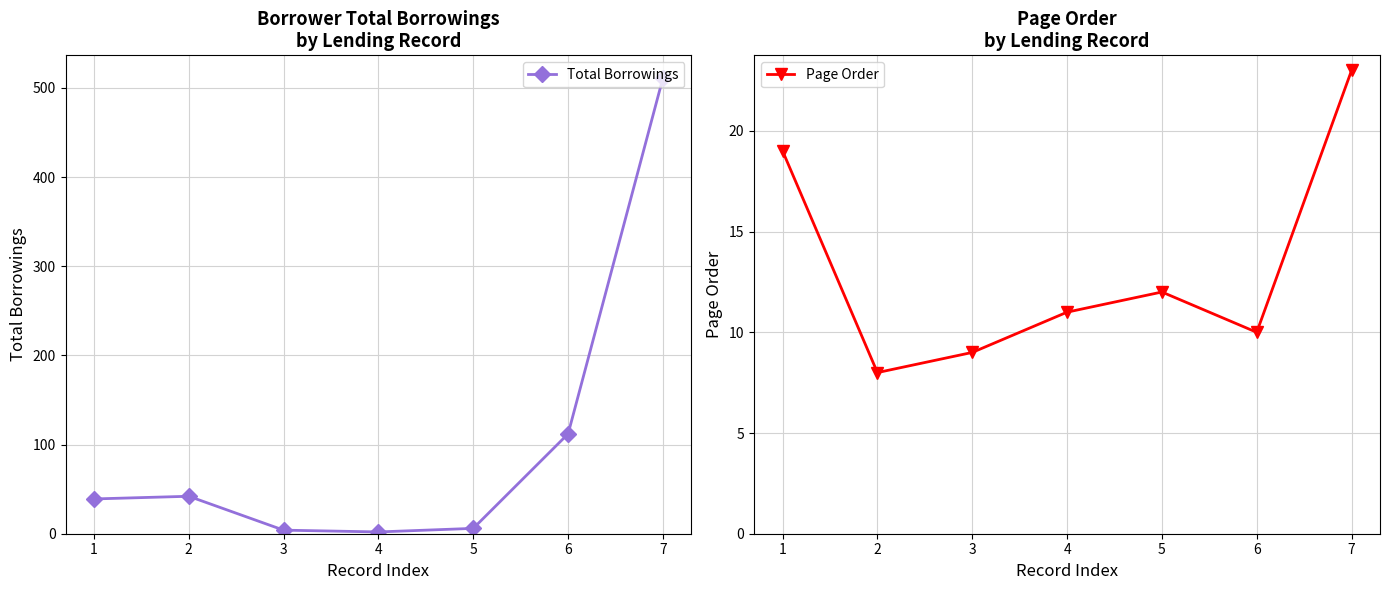

What is the difference between the maximum and minimum values in the Total Borrowings series?

509